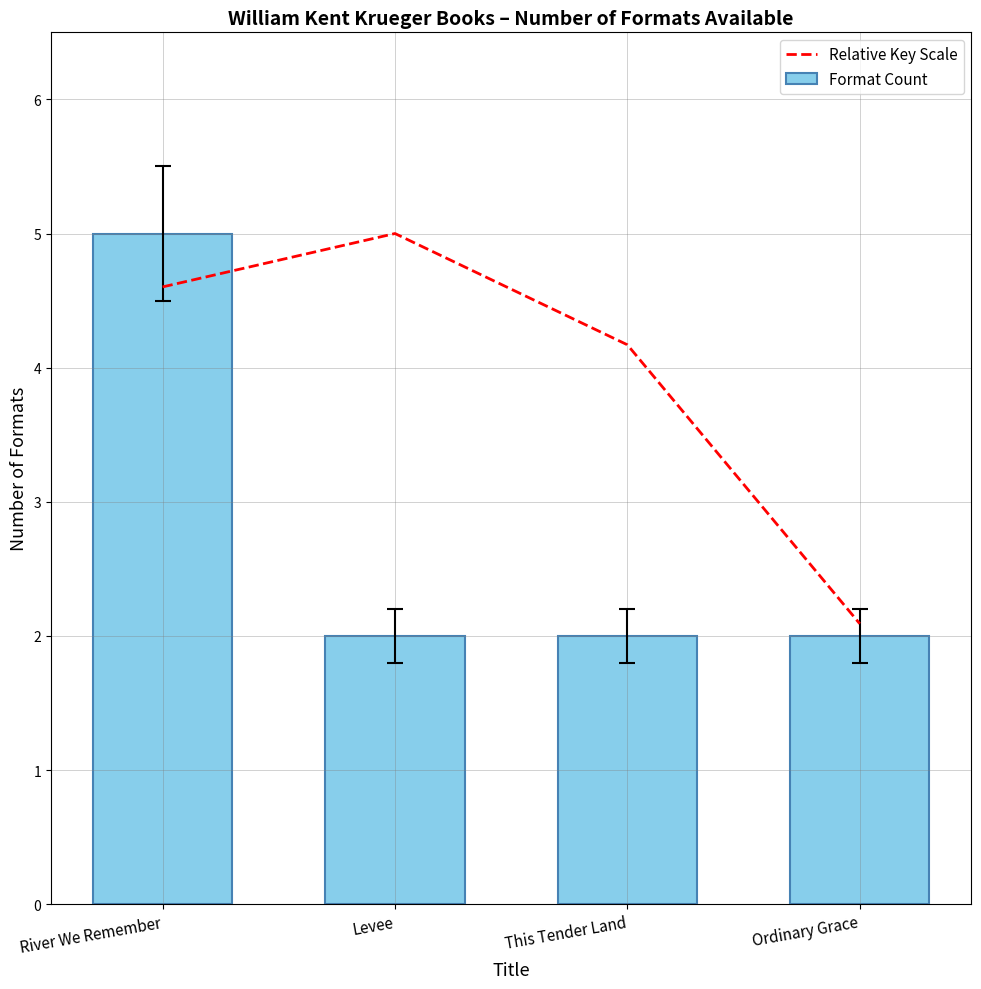

Rank the categories by Relative Key Scale value from highest to lowest.

Levee, River We Remember, This Tender Land, Ordinary Grace